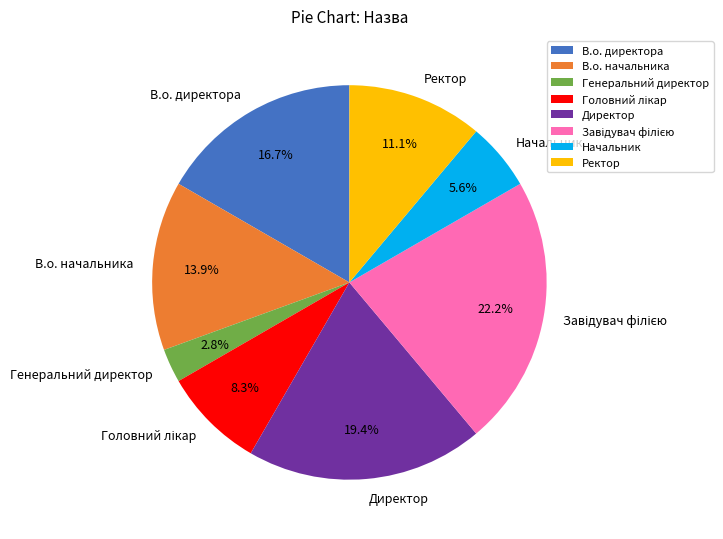

True or false: Начальник accounts for 12% of the total.

False